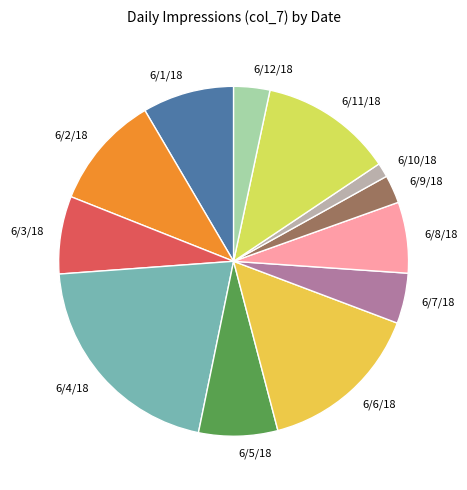

Which category has the smallest portion of the pie?

6/10/18